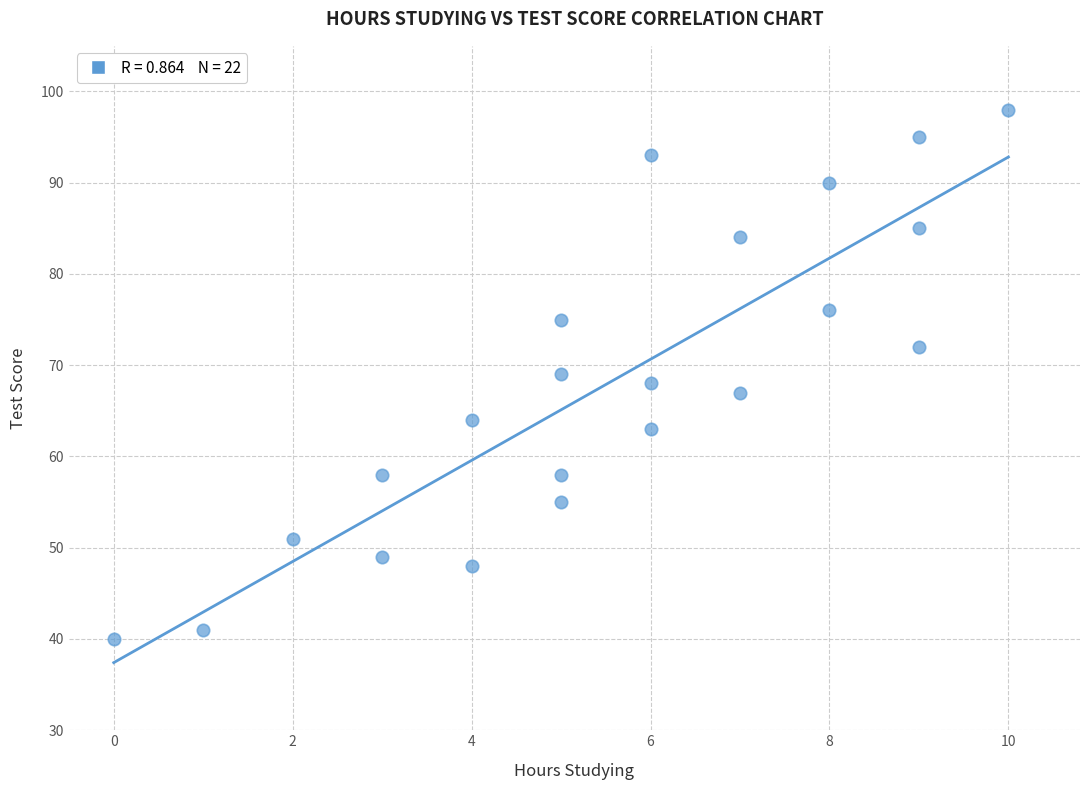

What is the range of X values (max minus min)?

10